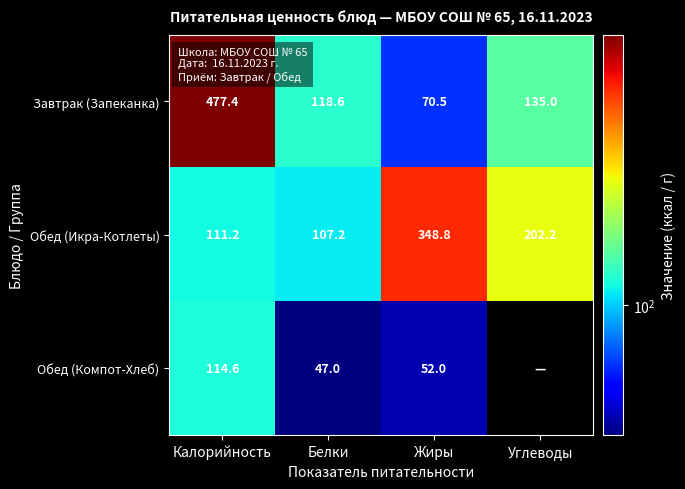

The Завтрак (Запеканка) series shows 477.4 at Калорийность. True or false?

True